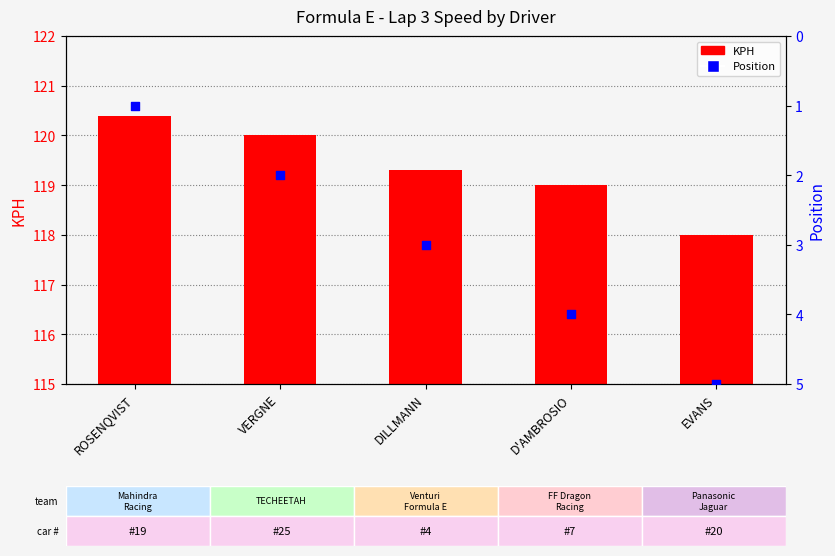

Is the value of KPH at D'AMBROSIO greater than the value of Position at VERGNE?

Yes